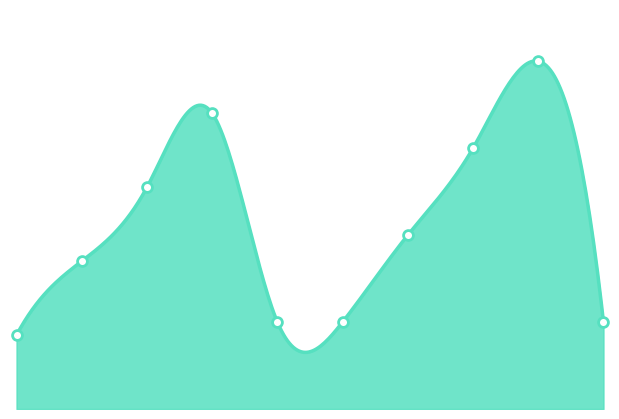

What is the ratio of the value at 23 to the value at 25?

0.5